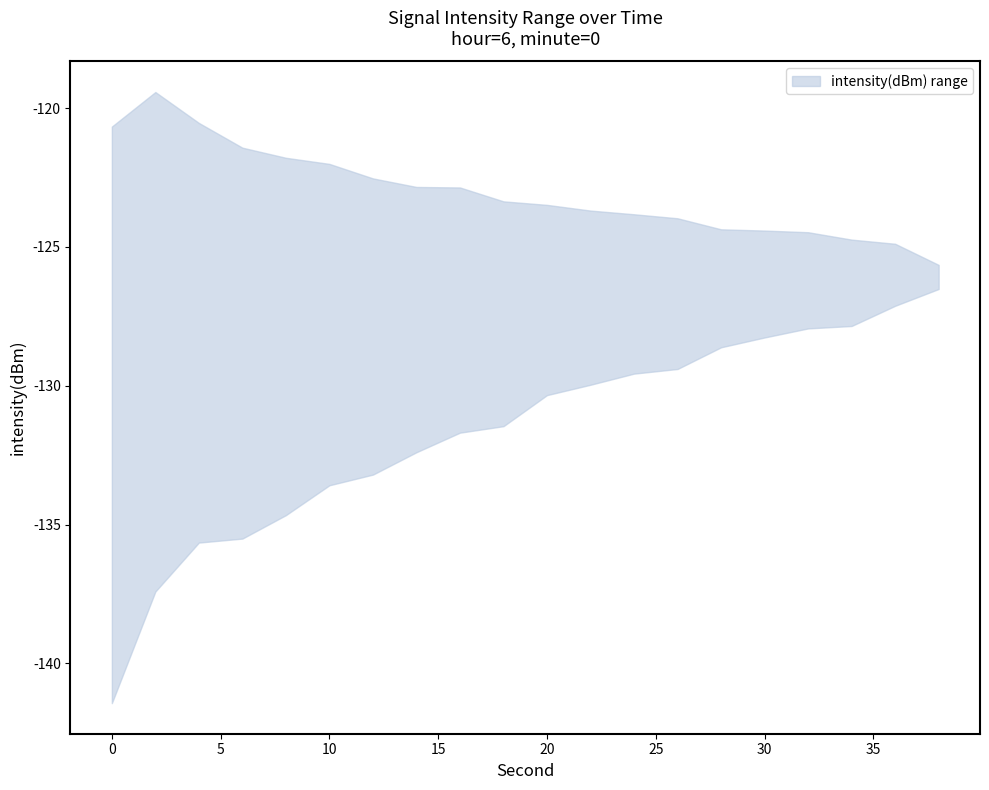

What is the value of the intensity_lower point at the 5th from the left?

-134.7